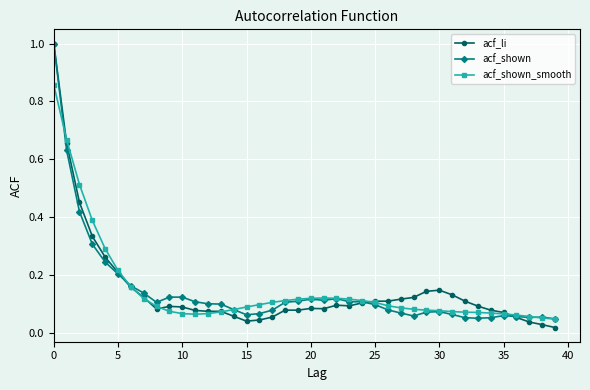

At how many categories does at least one series exceed 0?

40